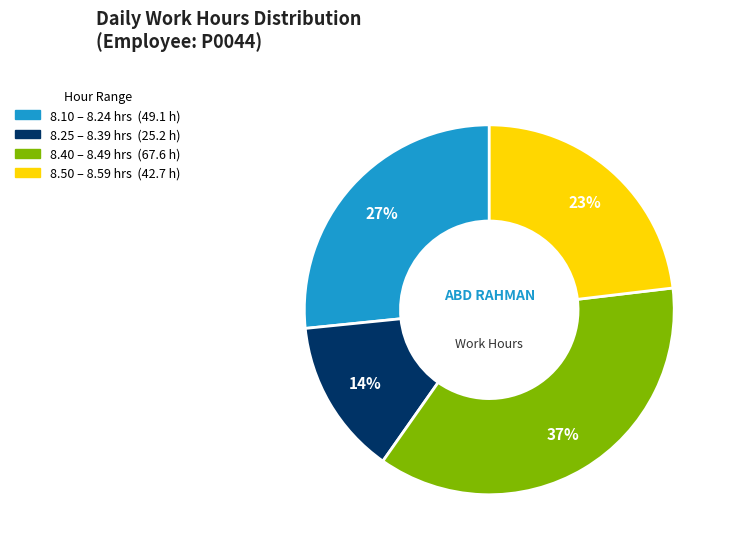

Is there any slice that represents more than half of the pie?

No